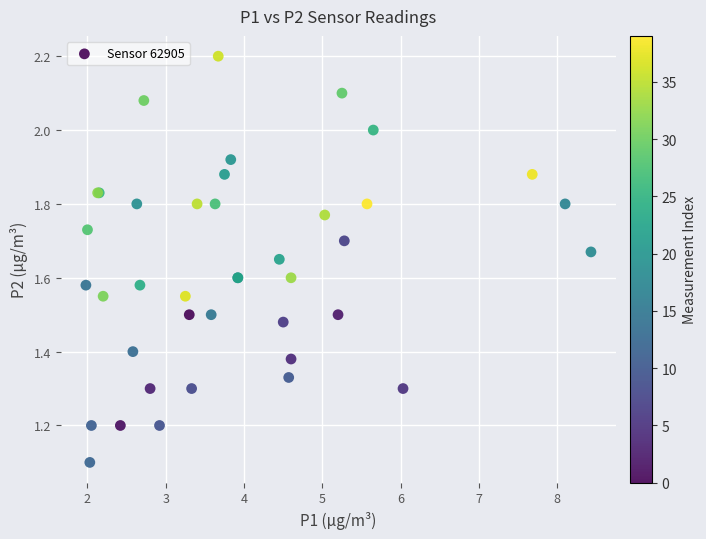

What Y value in the scatter plot is closest to 1?

1.1